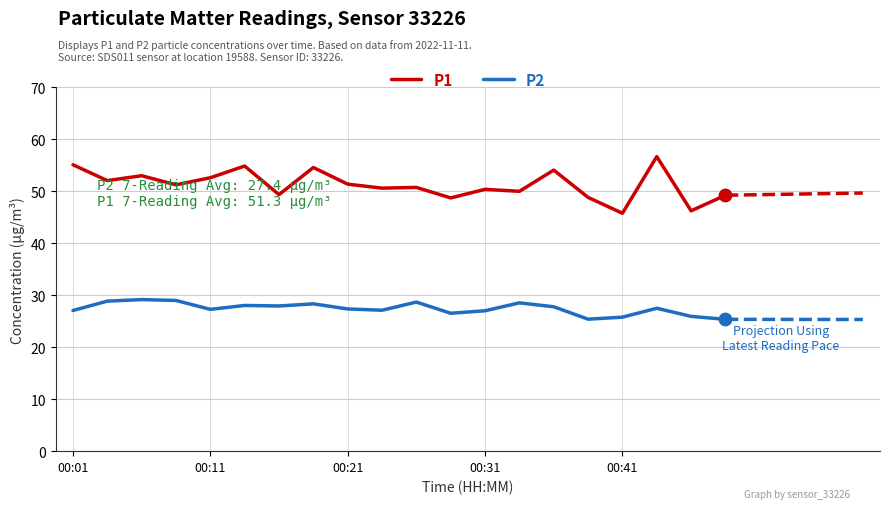

Which series has the largest total across all categories?

P1